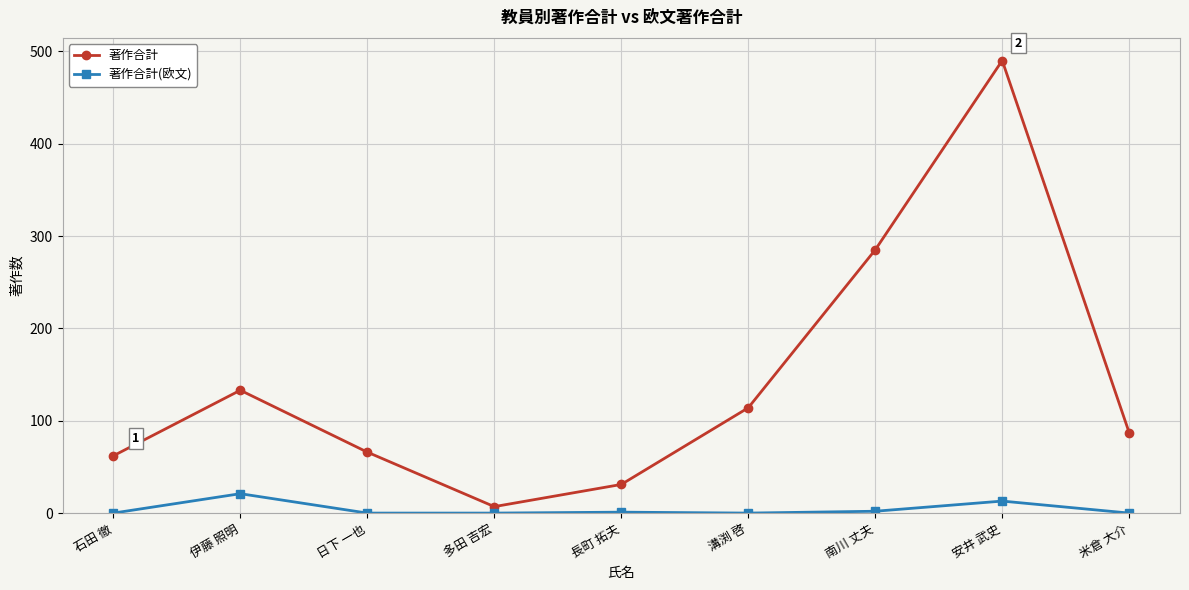

The 著作合計 series shows 285 at 南川 丈夫. True or false?

True